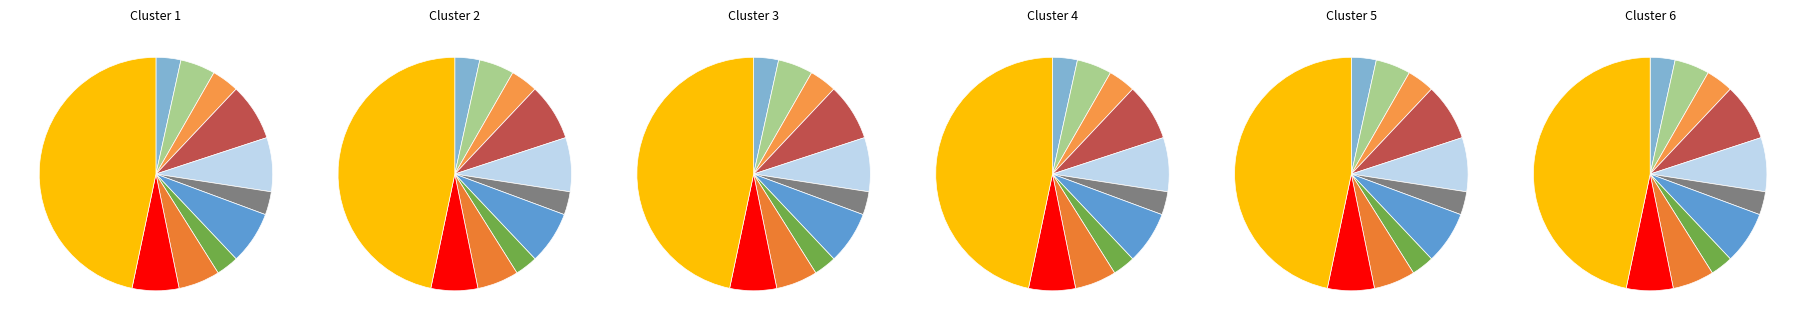

What is the change in value from Ракаловское сельское поселение to Белохолуницкое городское поселение?

+3833.9